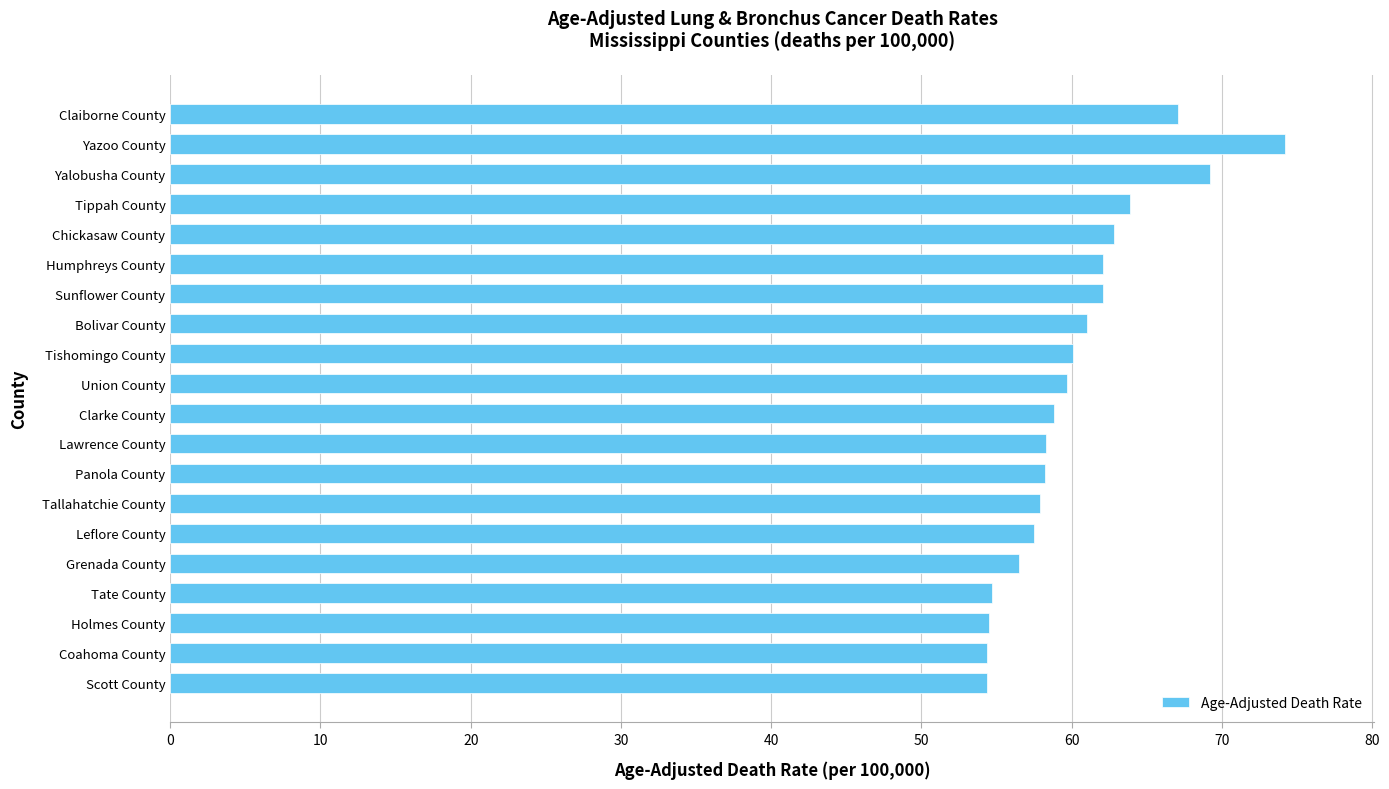

True or false: the data shows 62.1 at Humphreys County.

True